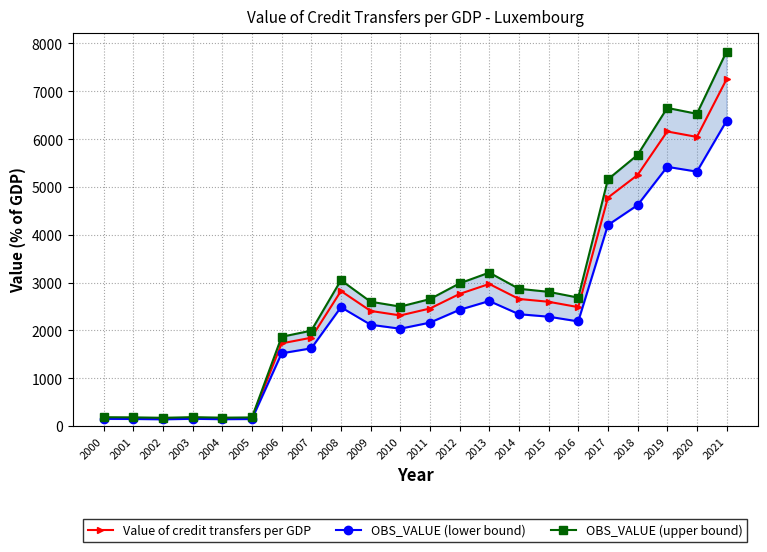

Does the chart have visible grid lines?

Yes